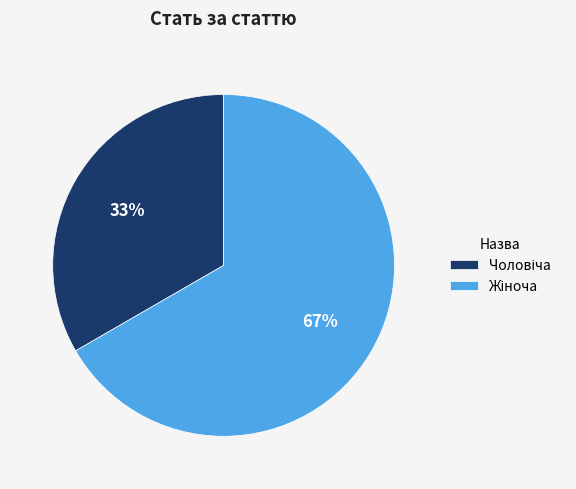

Is there any slice that represents more than half of the pie?

Yes